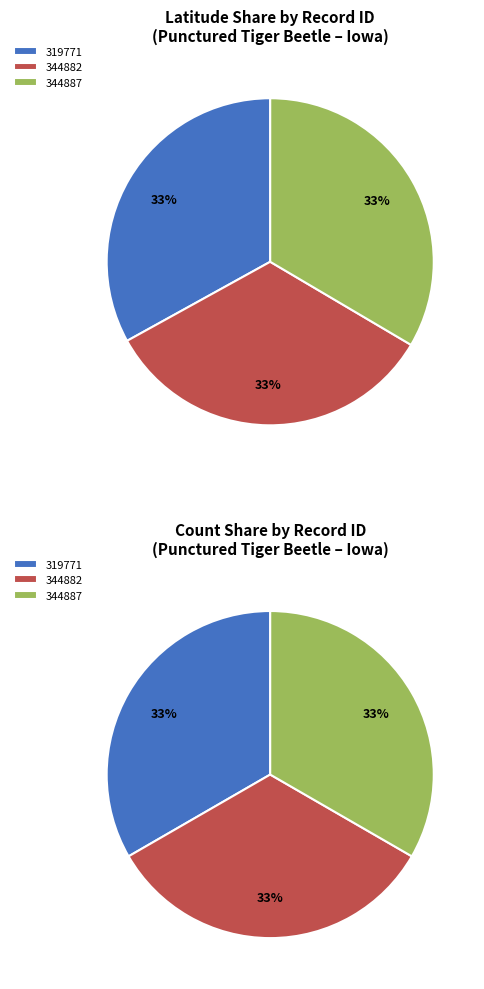

How many segments does this pie chart have?

3